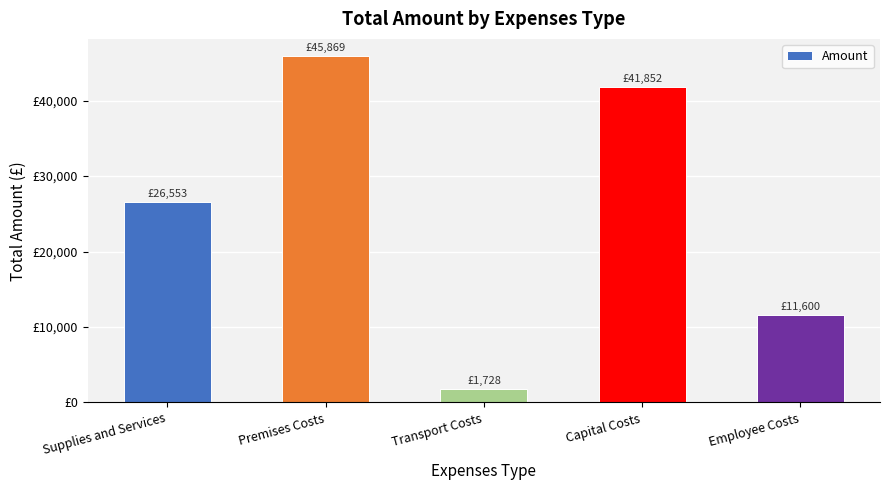

What is the value of the 4th bar from the left?

41852.0